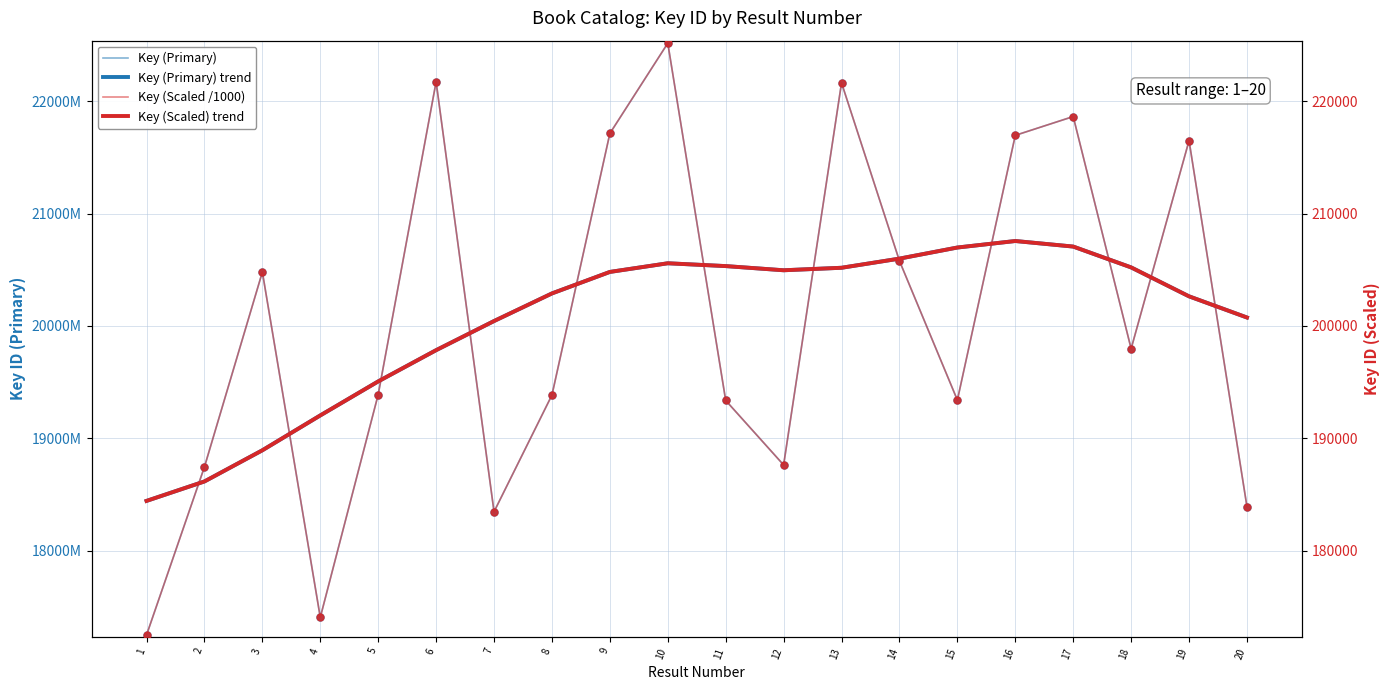

List the labels in order of Key (Scaled) trend value, smallest first.

1, 2, 3, 4, 5, 6, 7, 20, 19, 8, 9, 12, 13, 18, 11, 10, 14, 15, 17, 16